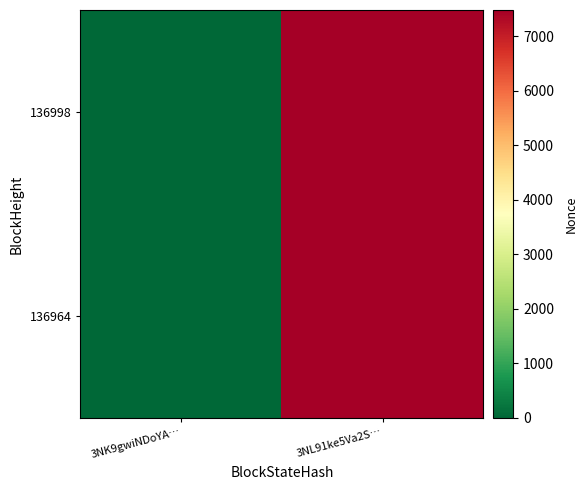

Rank the series at 3NL91ke5Va2S… from highest to lowest value.

136998, 136964